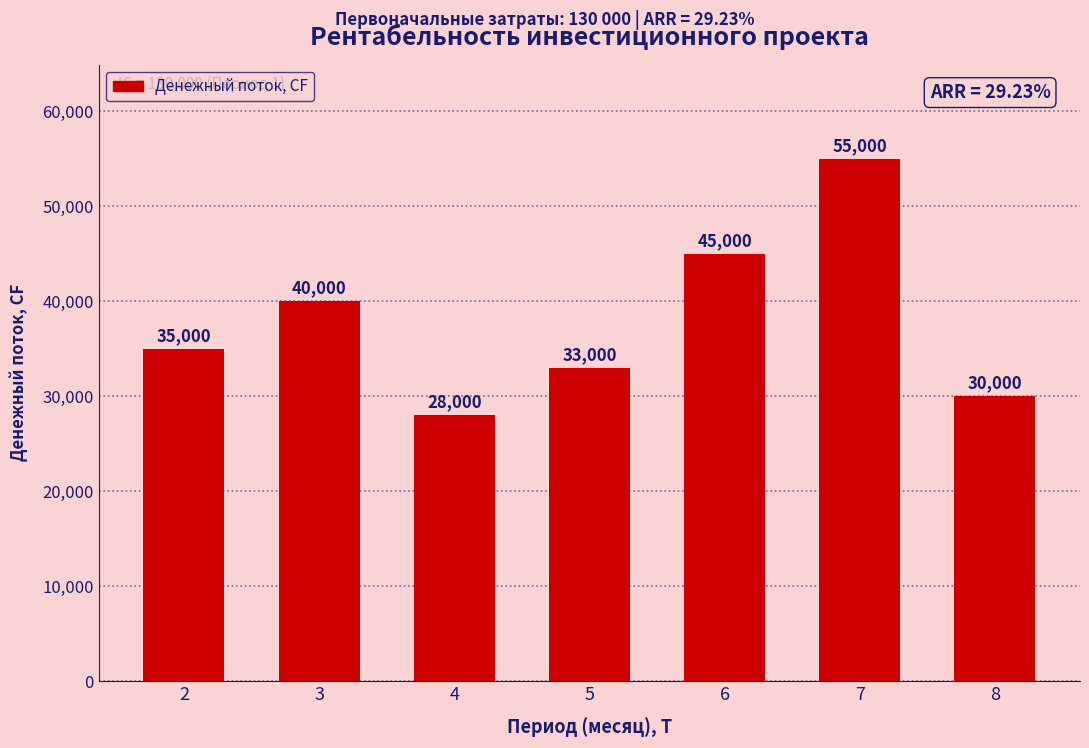

What is the change in value from 4 to 6?

+17000